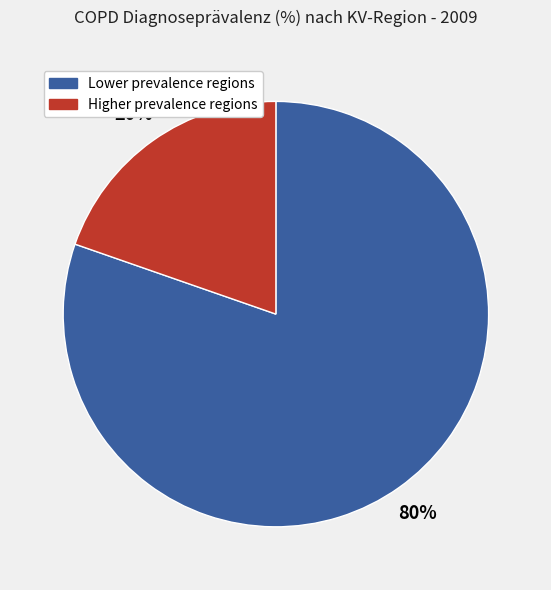

Does any single category account for the majority?

Yes